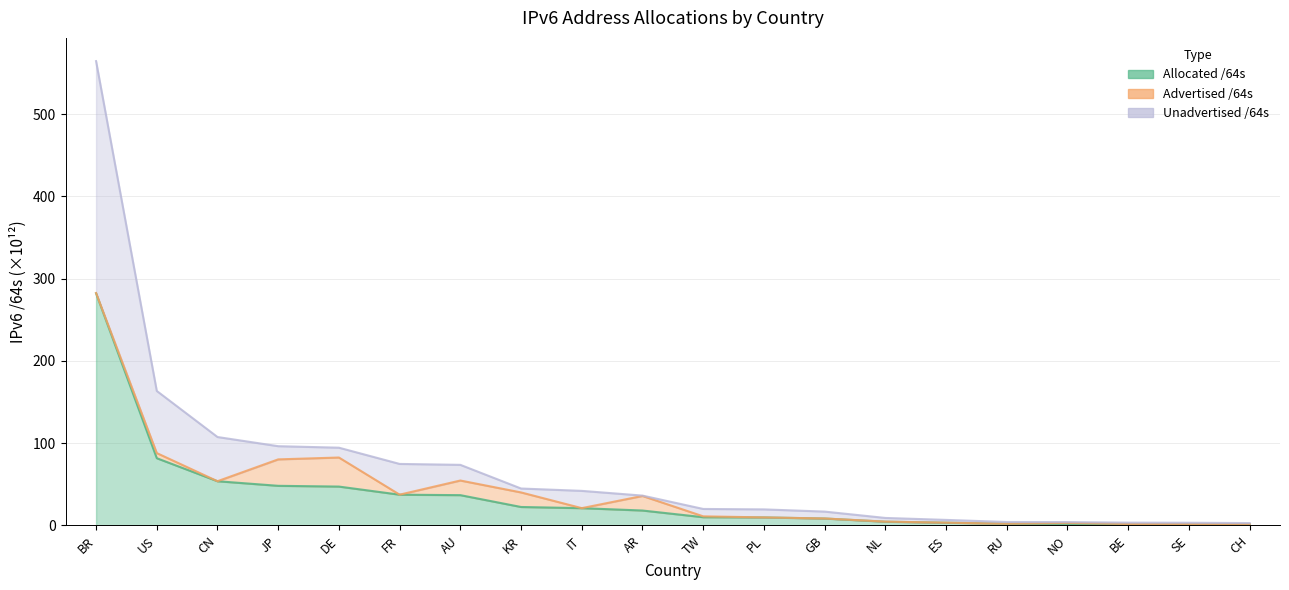

At how many categories does at least one series exceed 508?

1